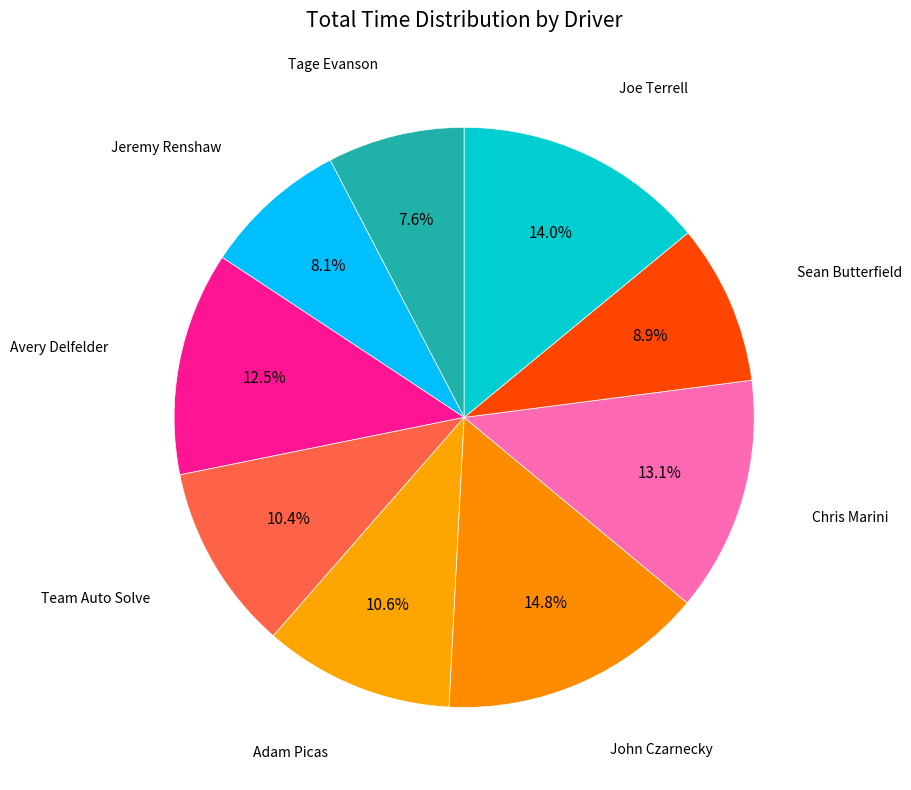

Count the number of slices in the pie.

9